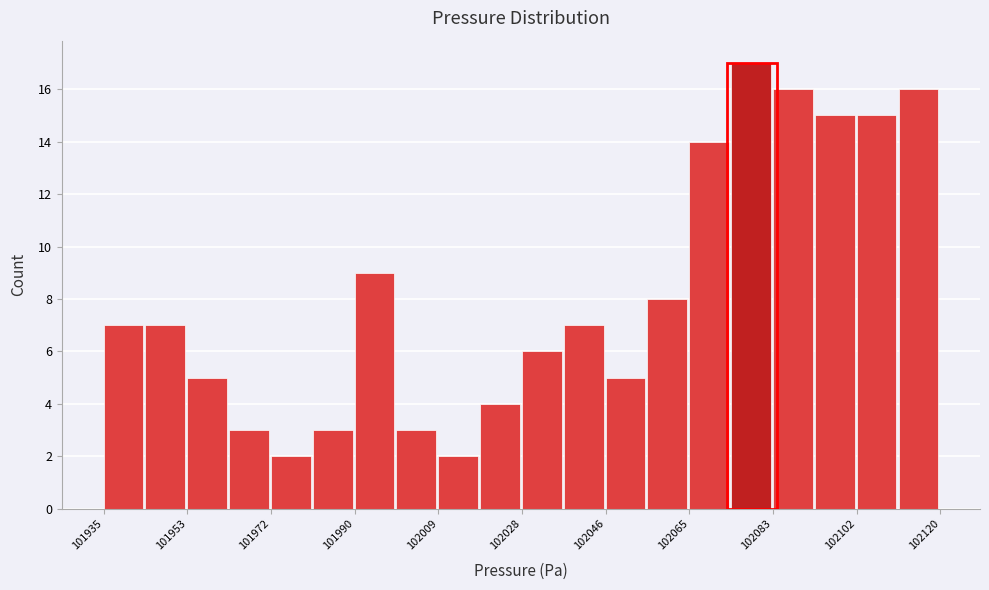

Reading left to right, transcribe this chart: for each bar, give the range it covers on the x-axis and its height. Neither the bar edges nor the heights are printed on the chart, so give them approximately, as read against the axes.

101934 to 101944: 7
101944 to 101954: 7
101954 to 101962: 5
101962 to 101972: 3
101972 to 101982: 2
101982 to 101990: 3
101990 to 102000: 9
102000 to 102010: 3
102010 to 102018: 2
102018 to 102028: 4
102028 to 102036: 6
102036 to 102046: 7
102046 to 102056: 5
102056 to 102064: 8
102064 to 102074: 14
102074 to 102084: 17
102084 to 102092: 16
102092 to 102102: 15
102102 to 102112: 15
102112 to 102120: 16